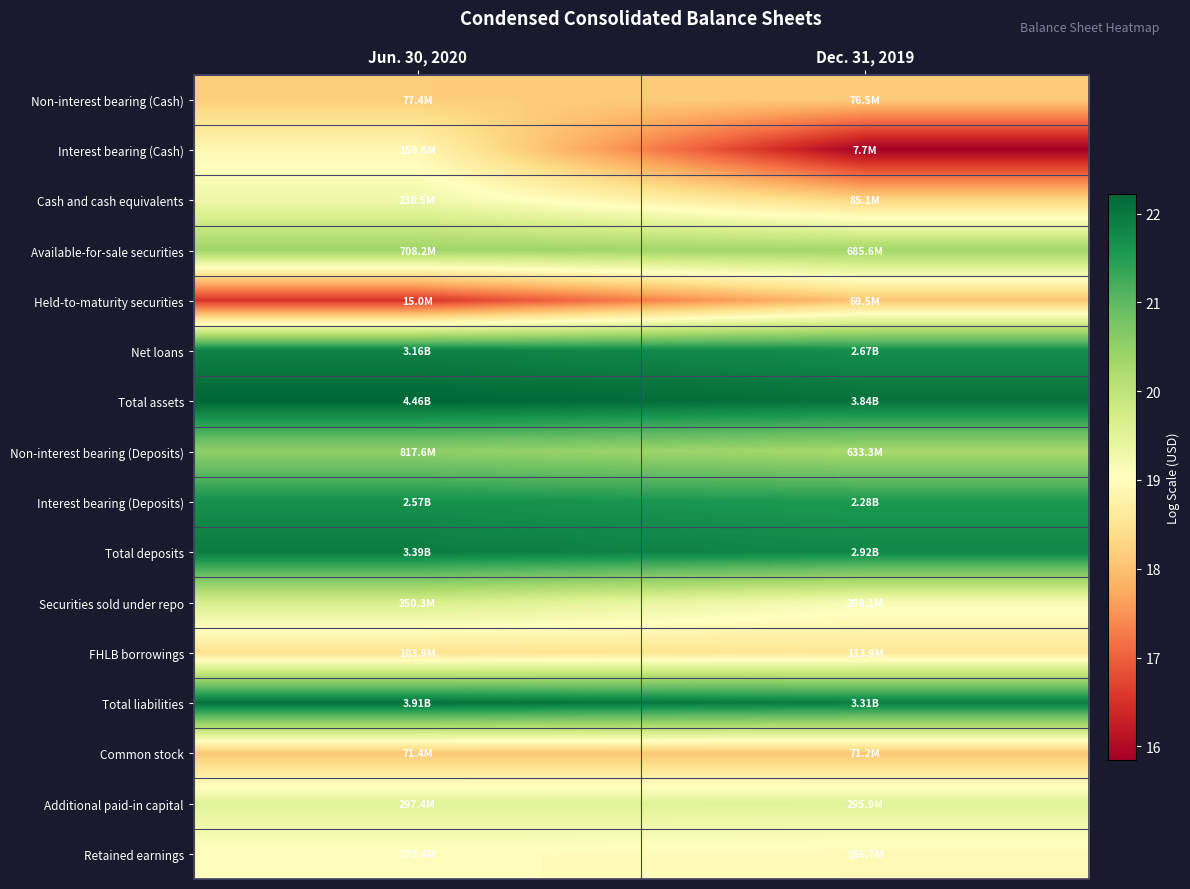

What is the greatest value displayed?

22.2